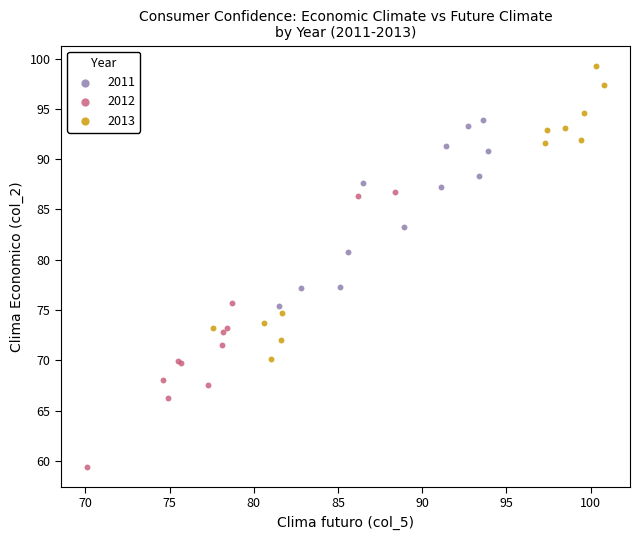

Which series reaches the minimum Y coordinate?

2012